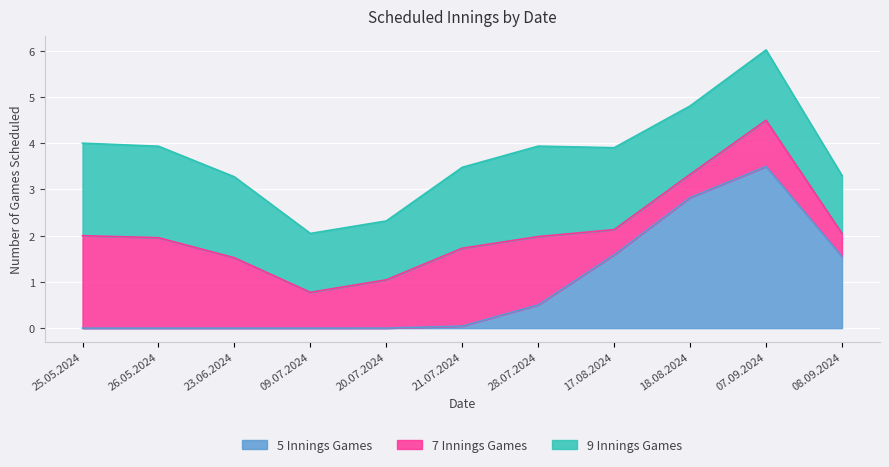

Is it true that 5 Innings Games equals 0.0 at 25.05.2024?

True